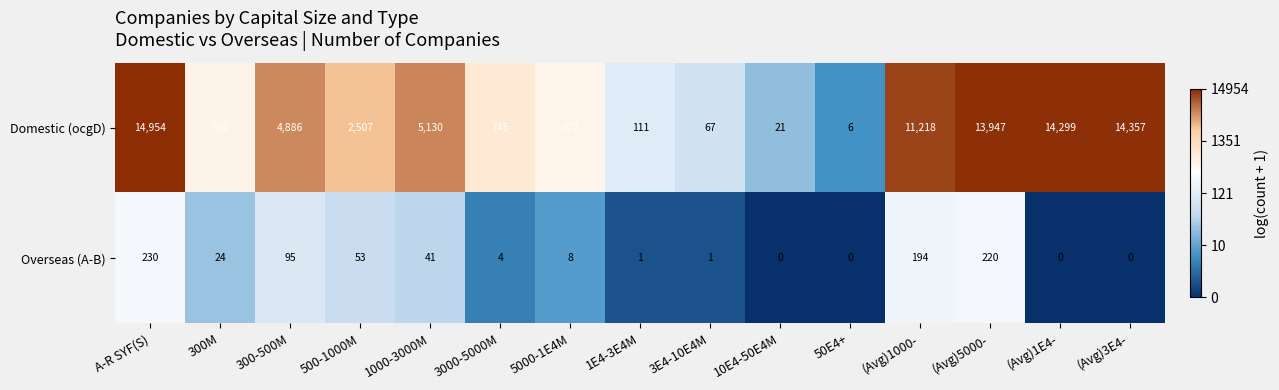

Count the number of data series in this chart.

2